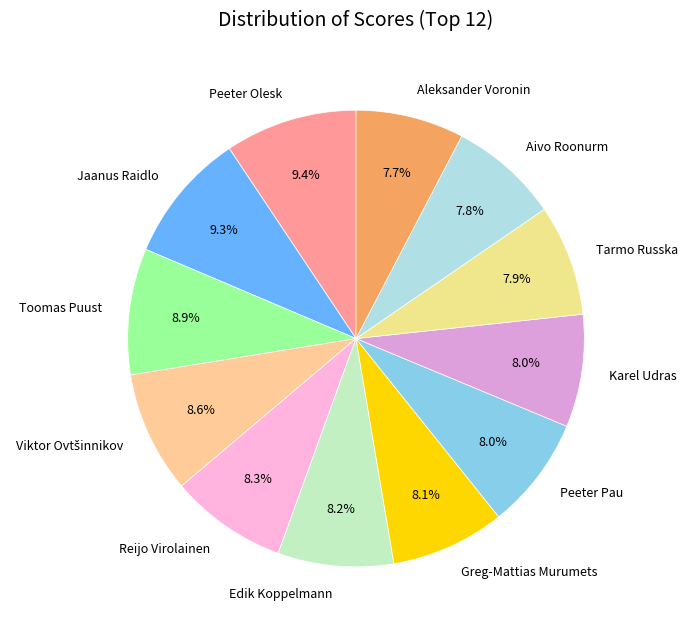

Is it true that Reijo Virolainen is 8% of the pie?

True